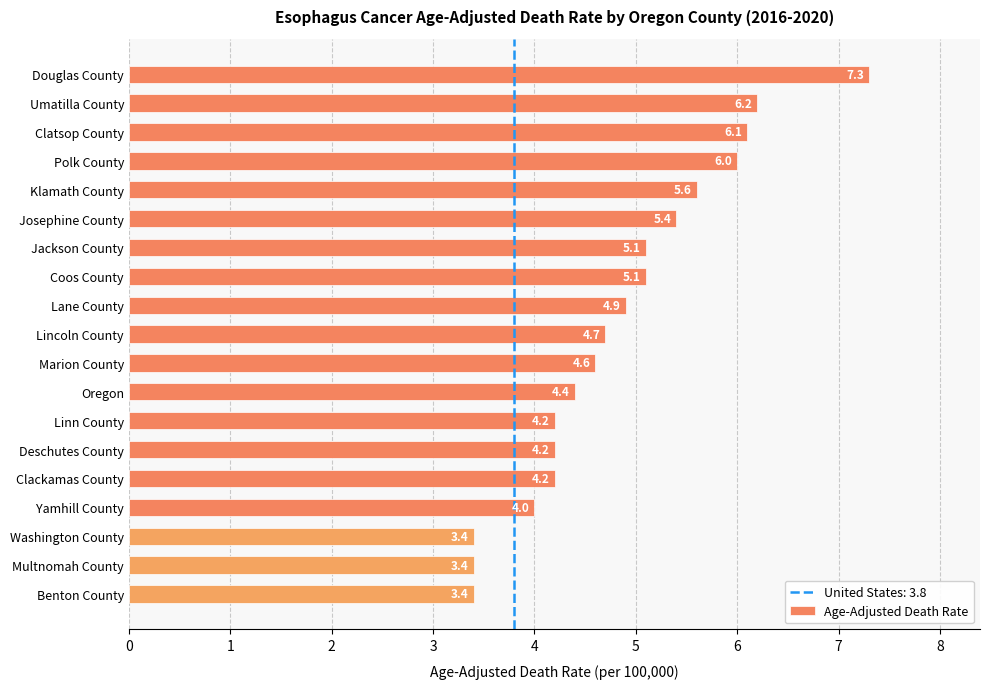

How many bars are there in total?

19